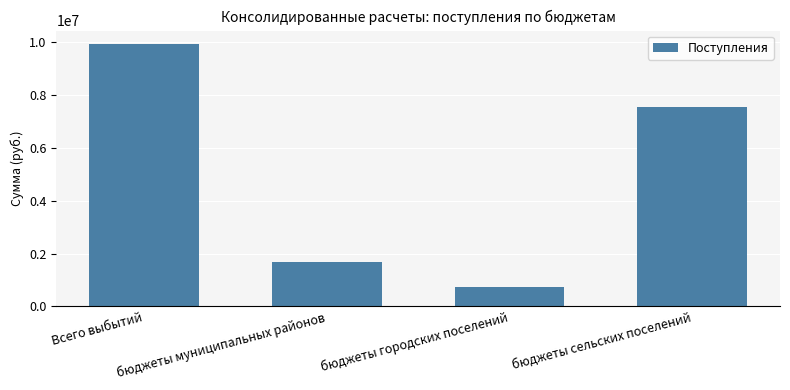

Where does the data first go above 7555485?

Всего выбытий